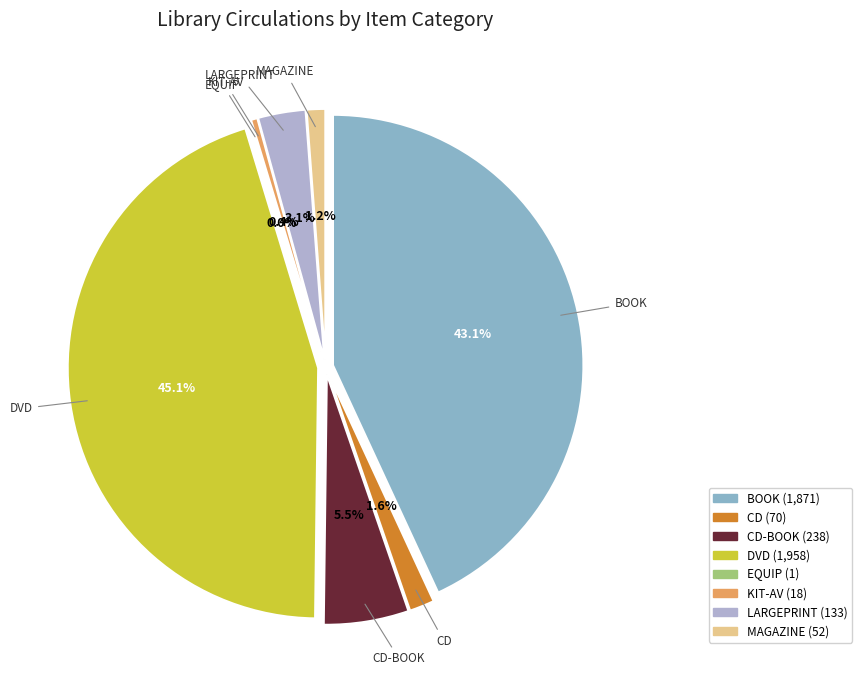

Count the number of slices in the pie.

8